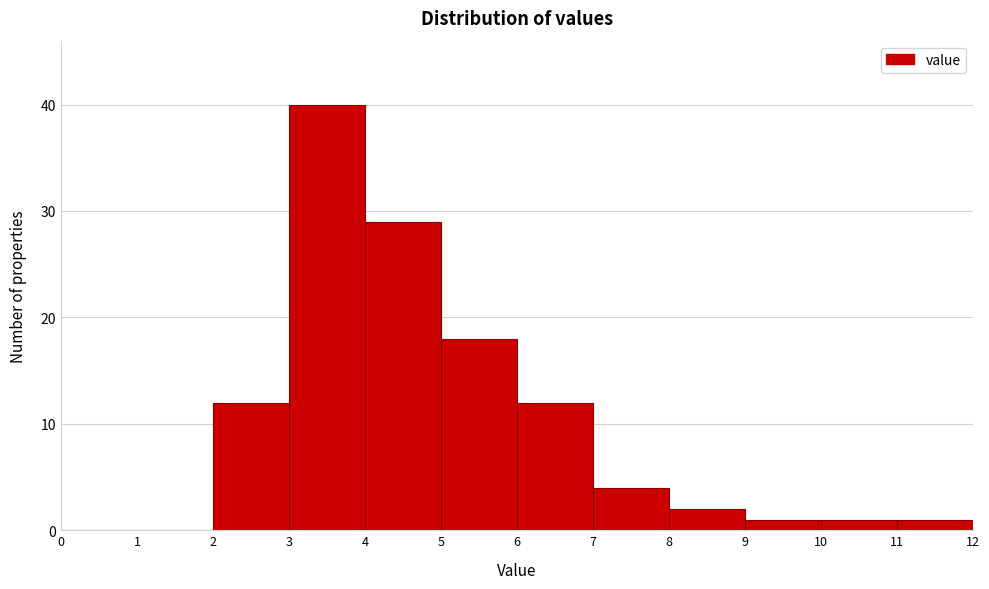

Reading left to right, list every bar in this chart as the range it spans on the x-axis followed by its height. The values are not printed on the chart, so give them approximately, as read against the axis.

0 to 1: 0
1 to 2: 0
2 to 3: 12
3 to 4: 40
4 to 5: 29
5 to 6: 18
6 to 7: 12
7 to 8: 4
8 to 9: 2
9 to 10: 1
10 to 11: 1
11 to 12: 1